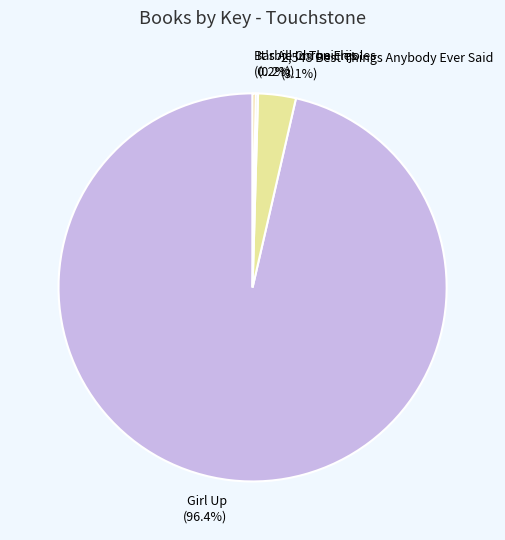

Does any single category account for the majority?

Yes